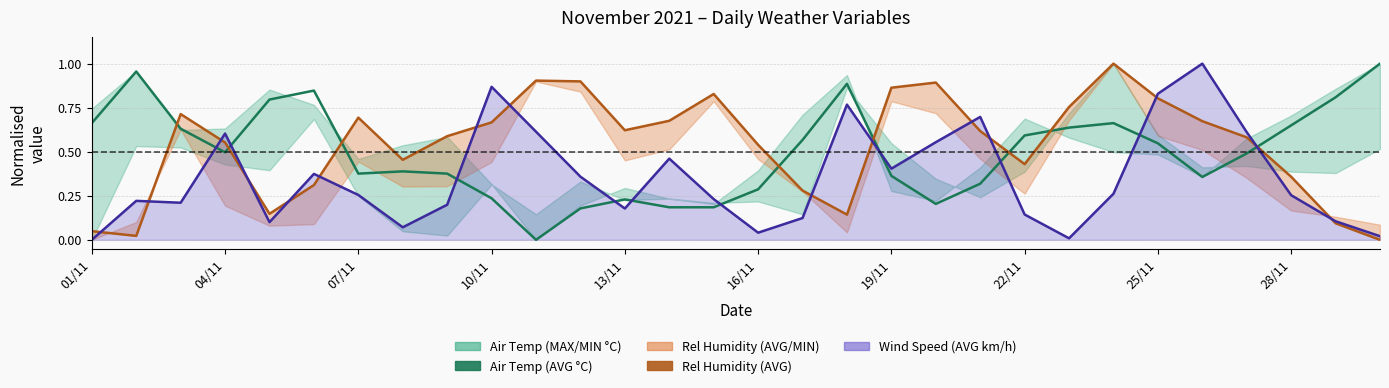

How many values in Air Temperature (AVG °C) are above zero?

29